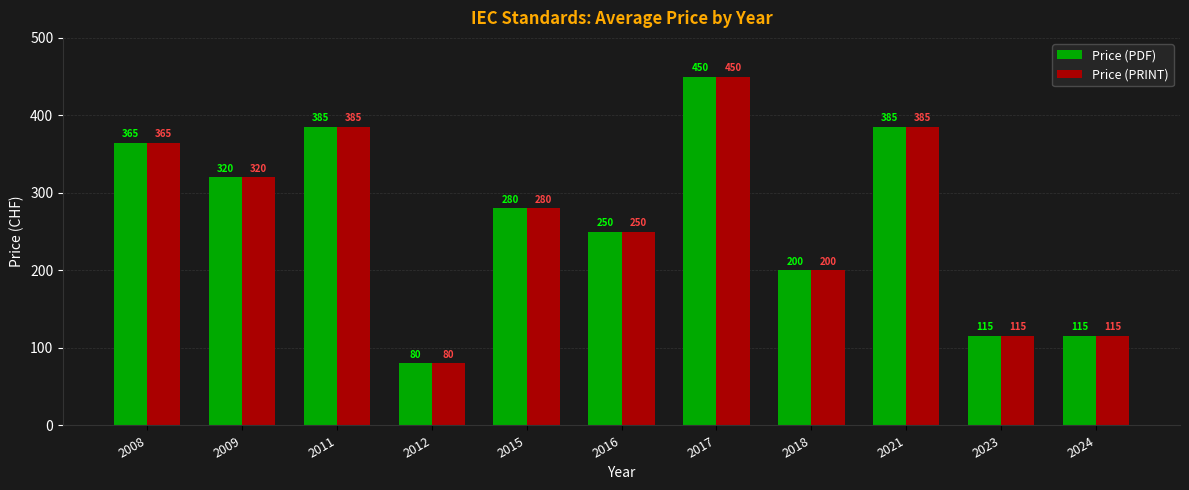

What is the difference between the Price (PDF) values at 2017 and 2015?

170